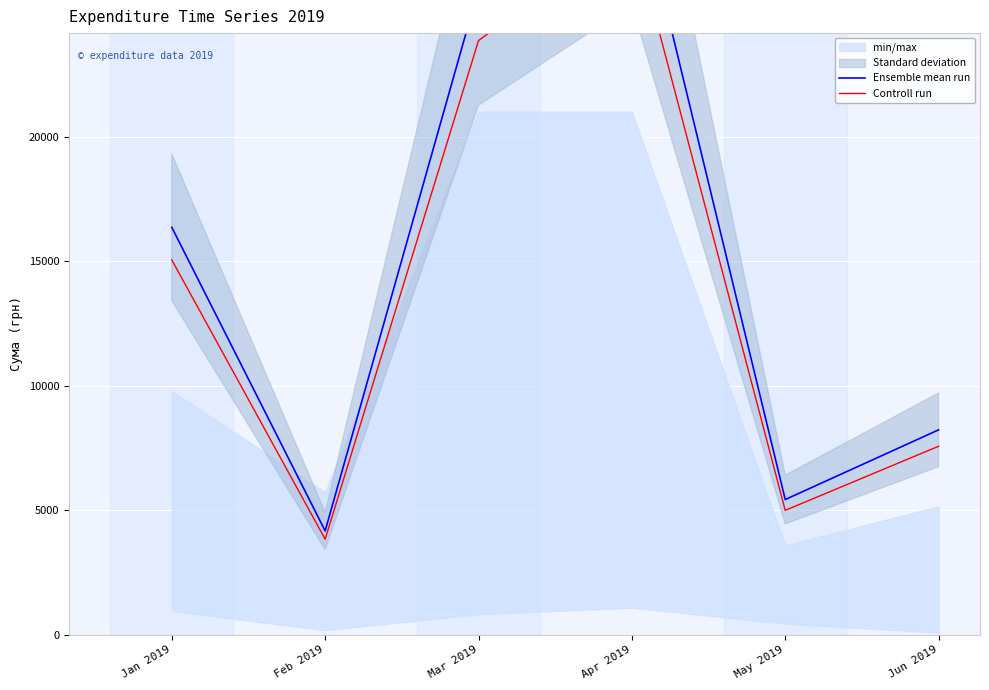

What is the difference between the maximum and second lowest values in the Controll run series?

23394.2